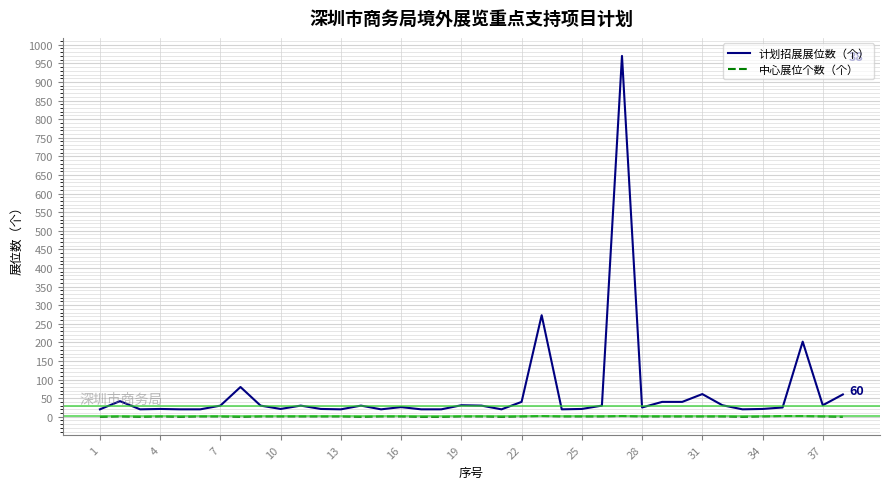

List the series in order of their overall mean, highest first.

计划招展展位数（个）, 中心展位个数（个）